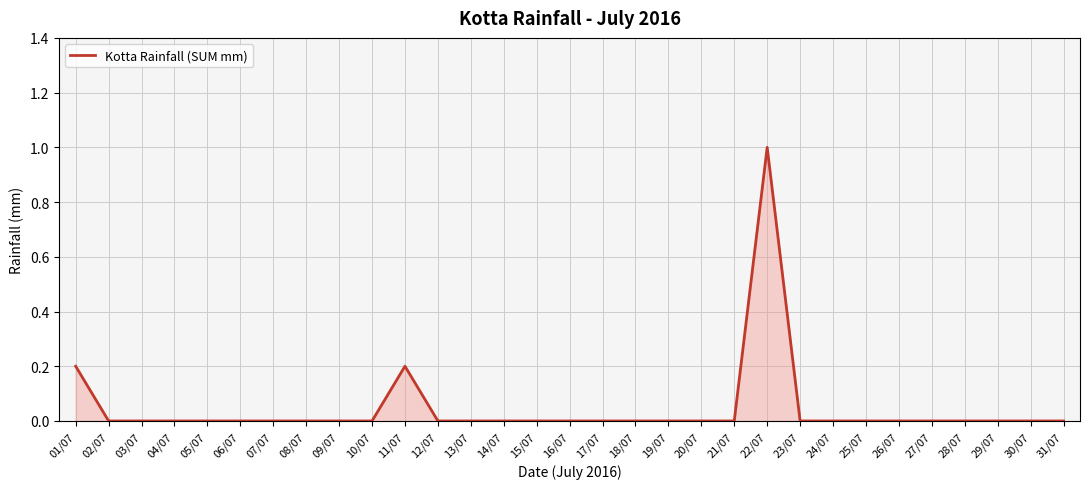

The value at 16/07 is 0.0. True or false?

True